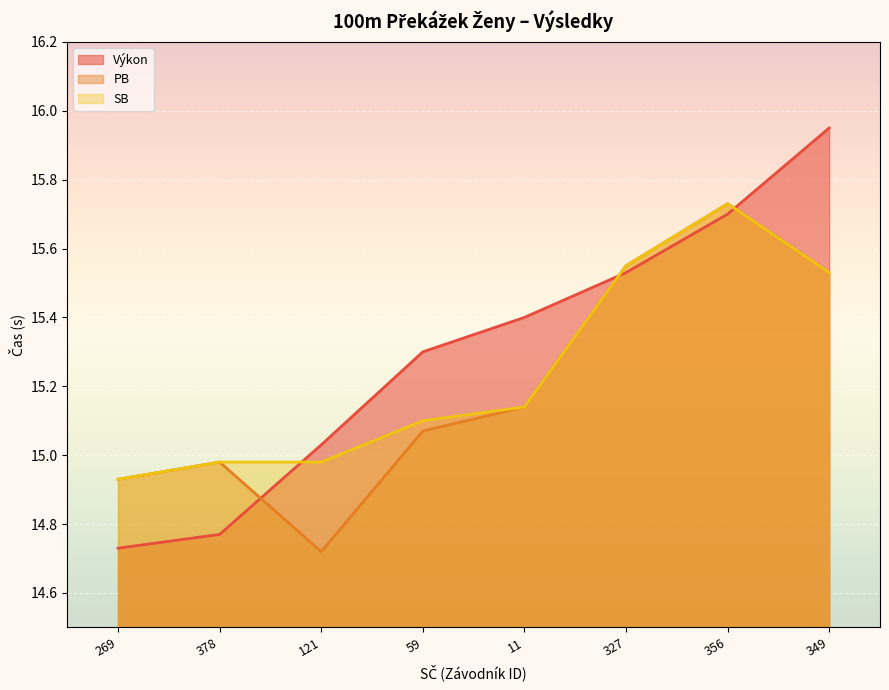

Reading left to right, list all the values displayed in this chart.

Výkon: 269=14.7	378=14.8	121=15.0	59=15.3	11=15.4	327=15.5	356=15.7	349=15.9
PB: 269=14.9	378=15.0	121=14.7	59=15.1	11=15.1	327=15.6	356=15.7	349=15.5
SB: 269=14.9	378=15.0	121=15.0	59=15.1	11=15.1	327=15.6	356=15.7	349=15.5